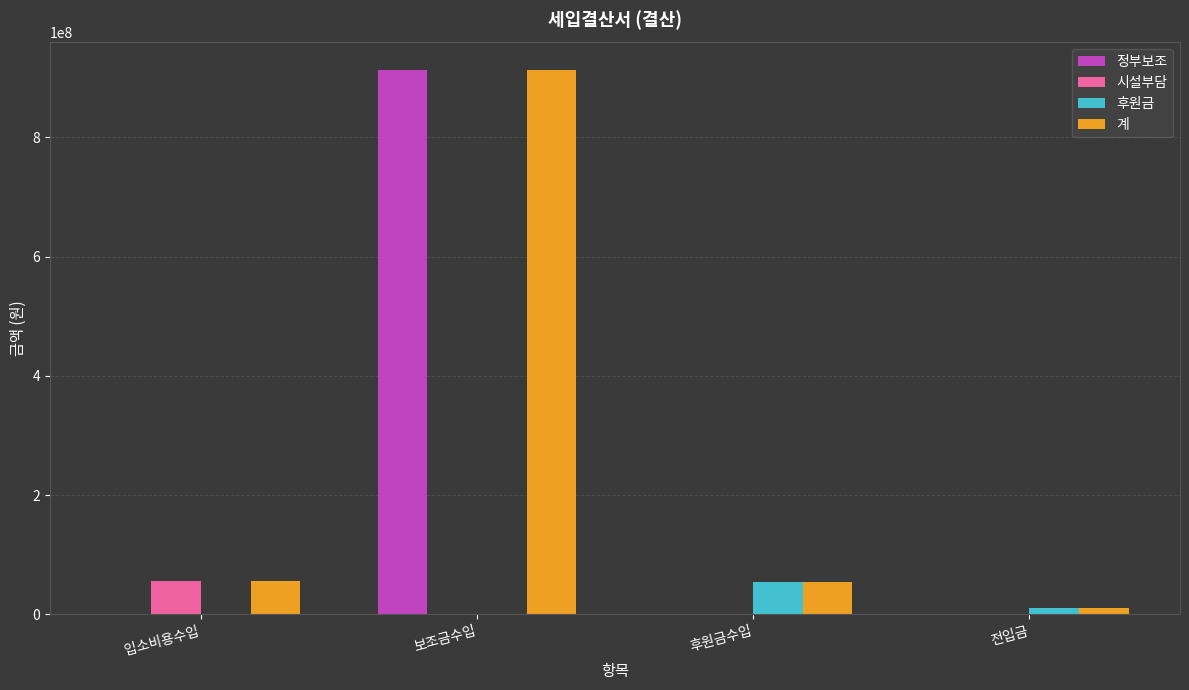

What is the sum of all 후원금 values?

64835450